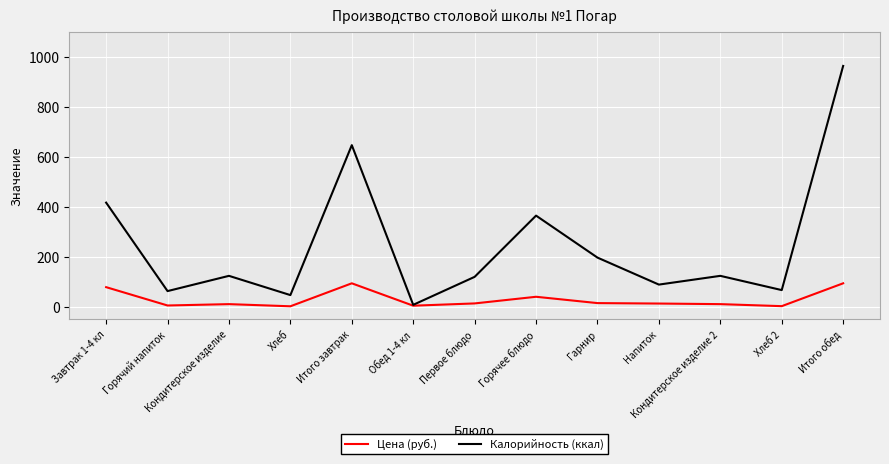

True or false: Калорийность (ккал) has a value of 46.0 at Хлеб.

True